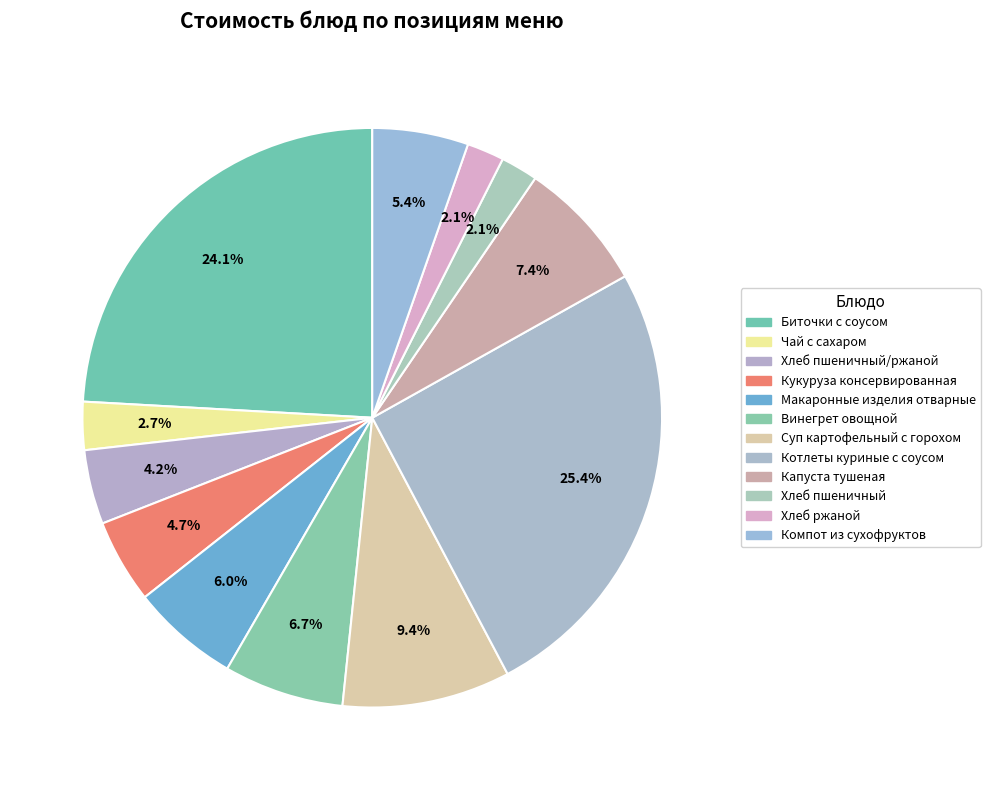

Does Чай с сахаром represent more than half of the total?

No